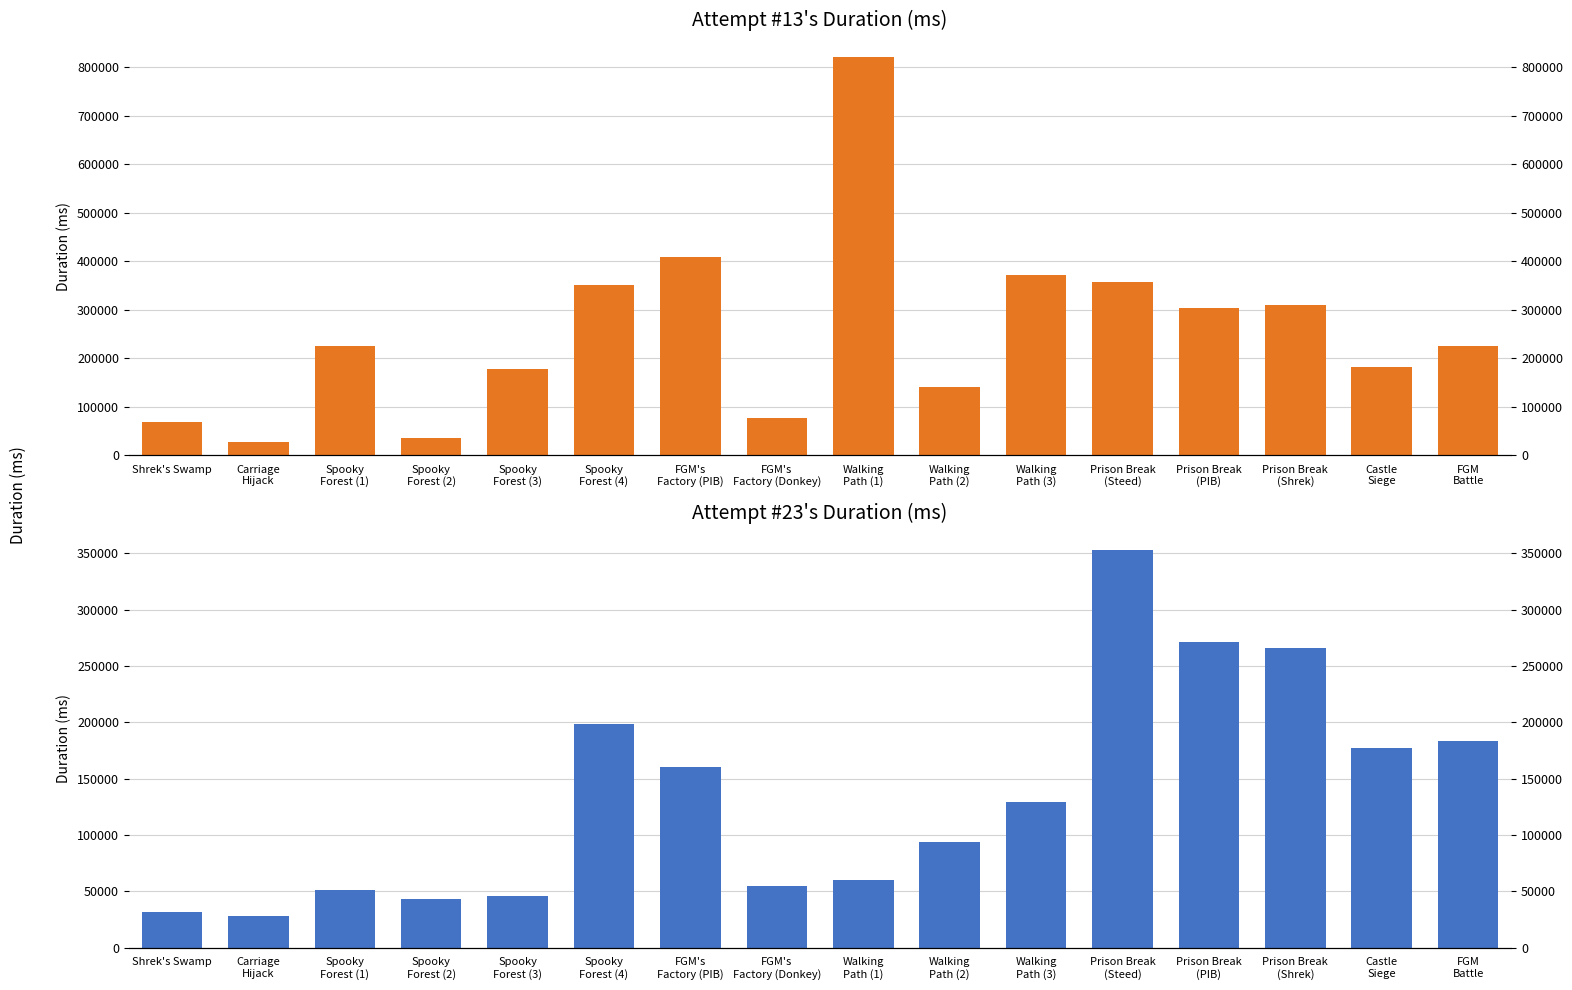

What is the difference between the Attempt #23's Duration (ms) values at Prison Break
(Shrek) and Spooky
Forest (2)?

222915